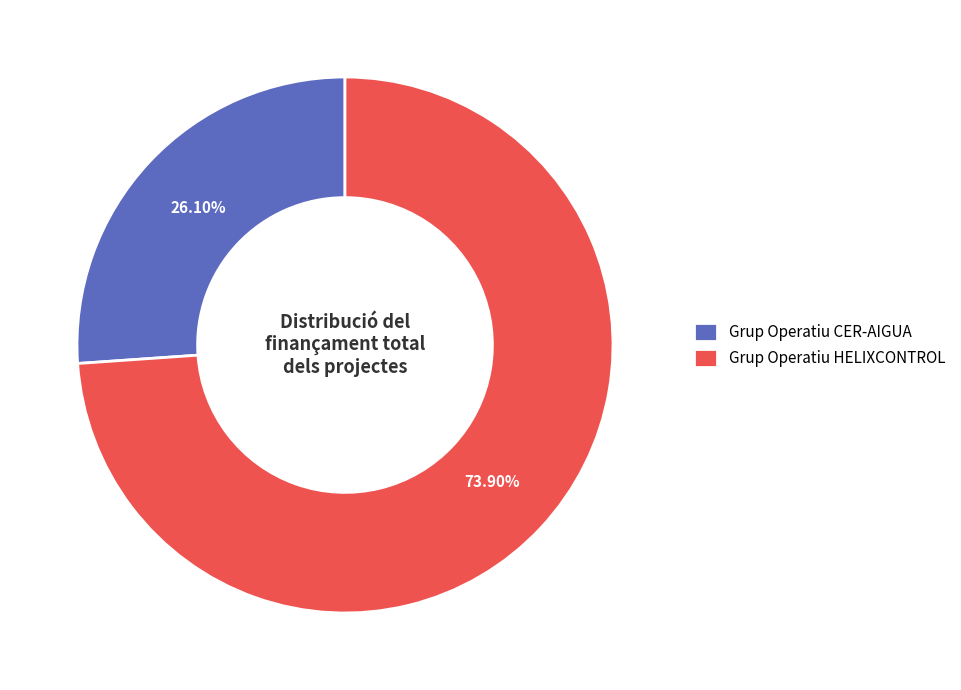

To the nearest percent, what is the average slice percentage?

50%